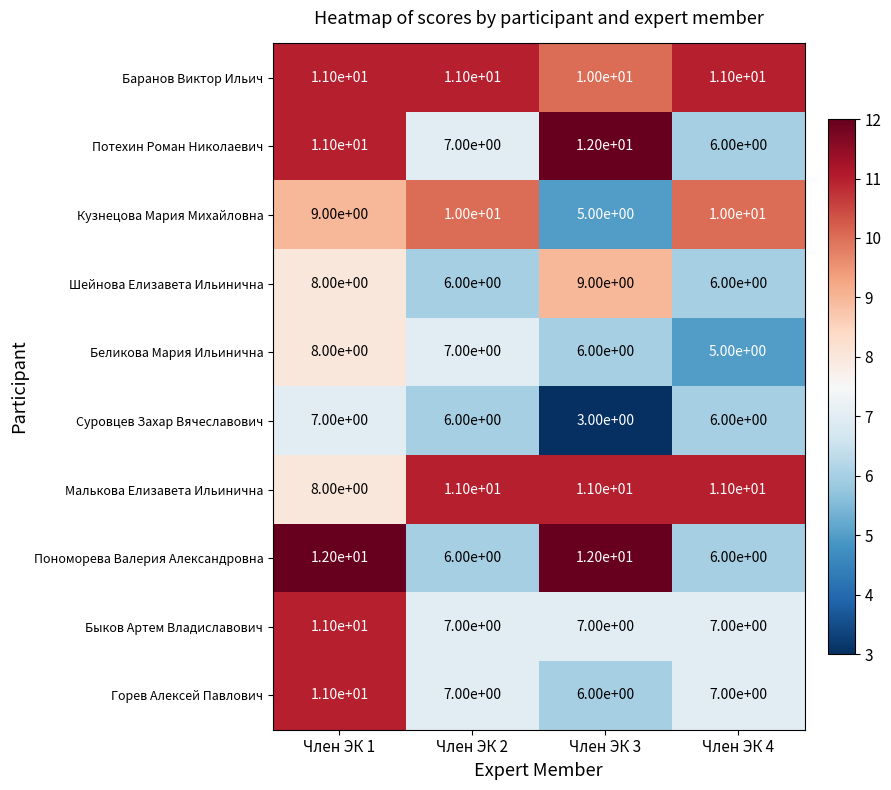

Count the number of categories in the chart.

4